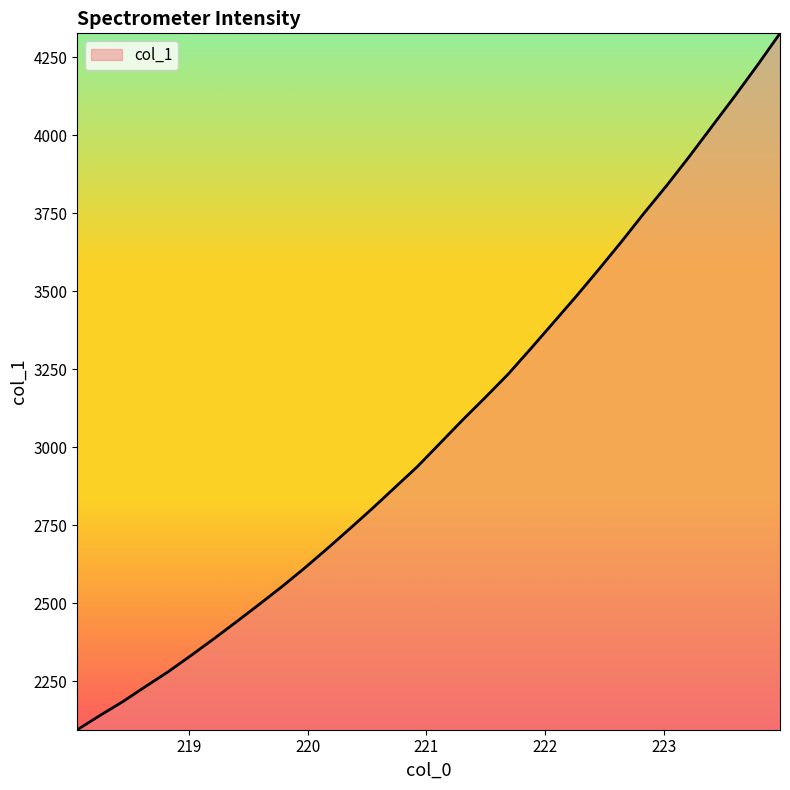

What is the difference between the maximum and minimum values?

2233.3